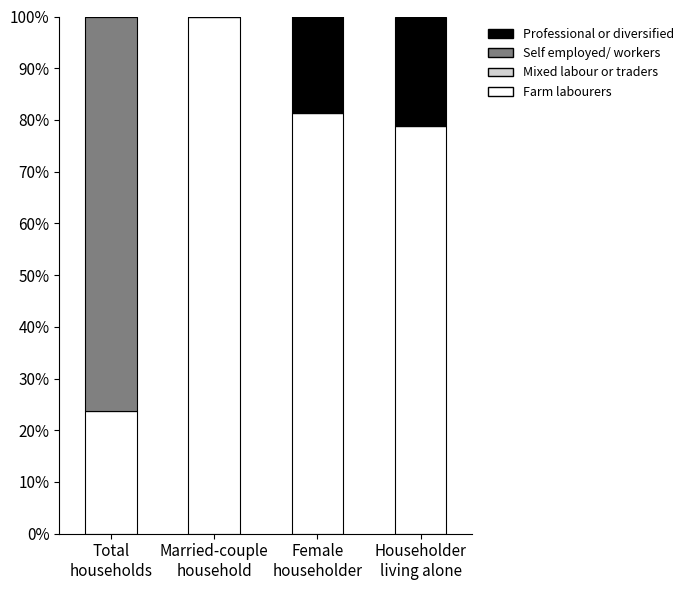

How many distinct data groups are displayed?

3